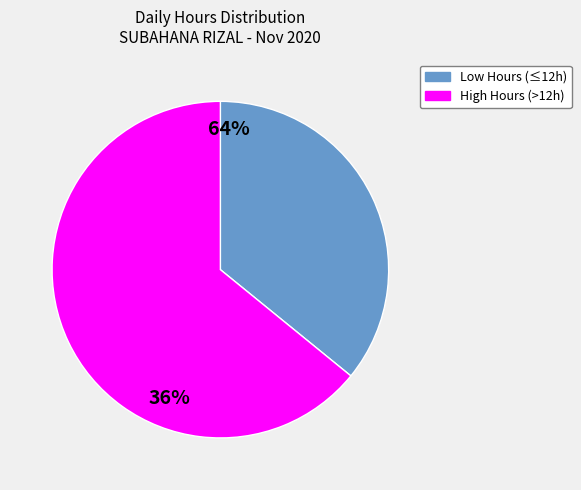

Is the sum of High Hours (>12h) and Low Hours (≤12h) greater than half?

Yes